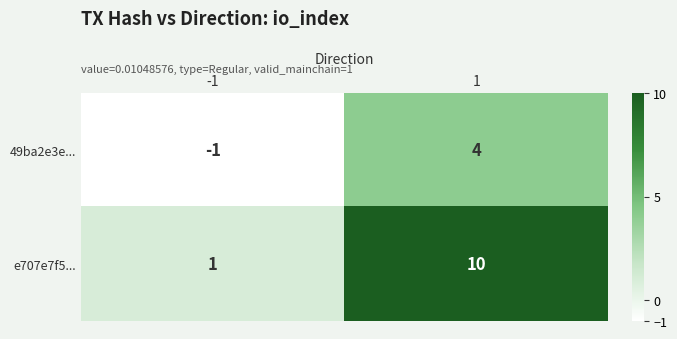

Rank the series by their maximum value, from lowest to highest.

49ba2e3e..., e707e7f5...